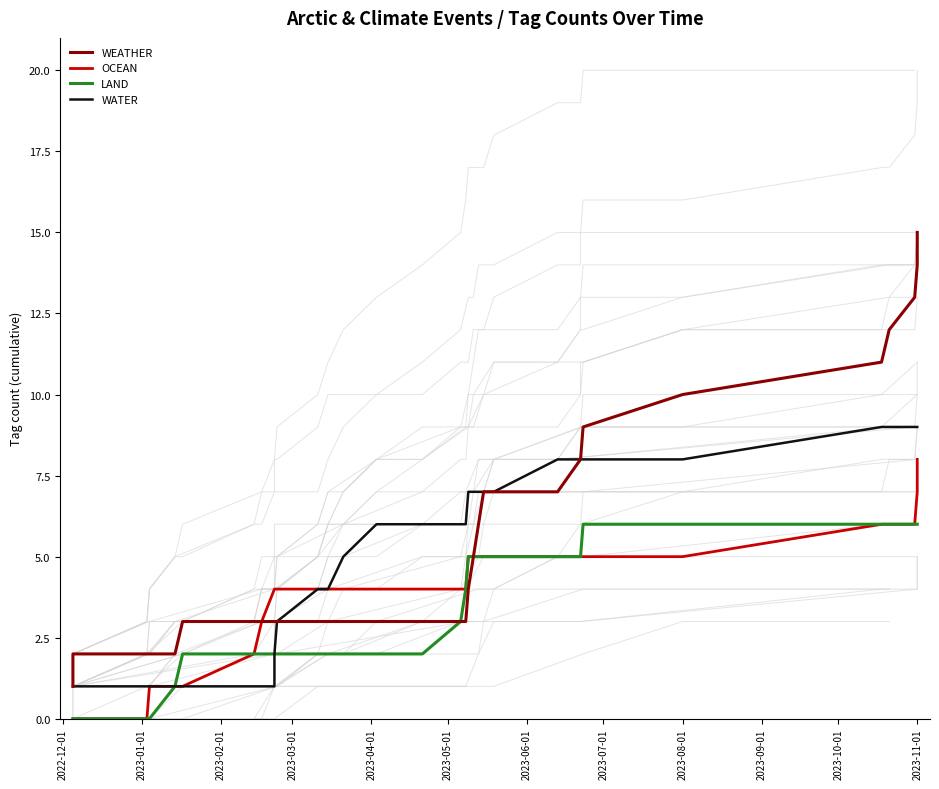

True or false: OCEAN and WATER intersect in this chart.

False